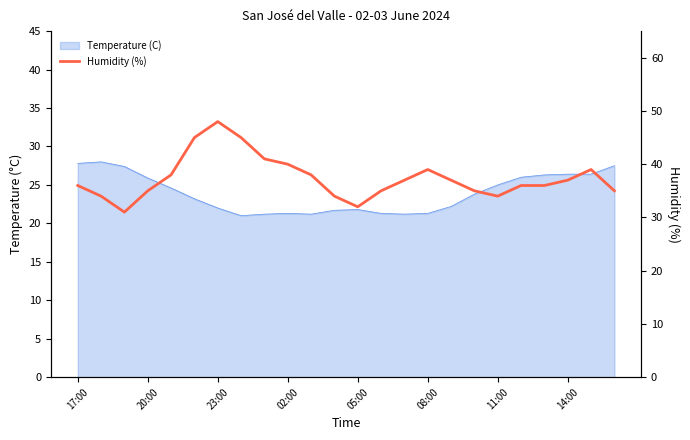

At which category does the data reach its first local valley?

23:00